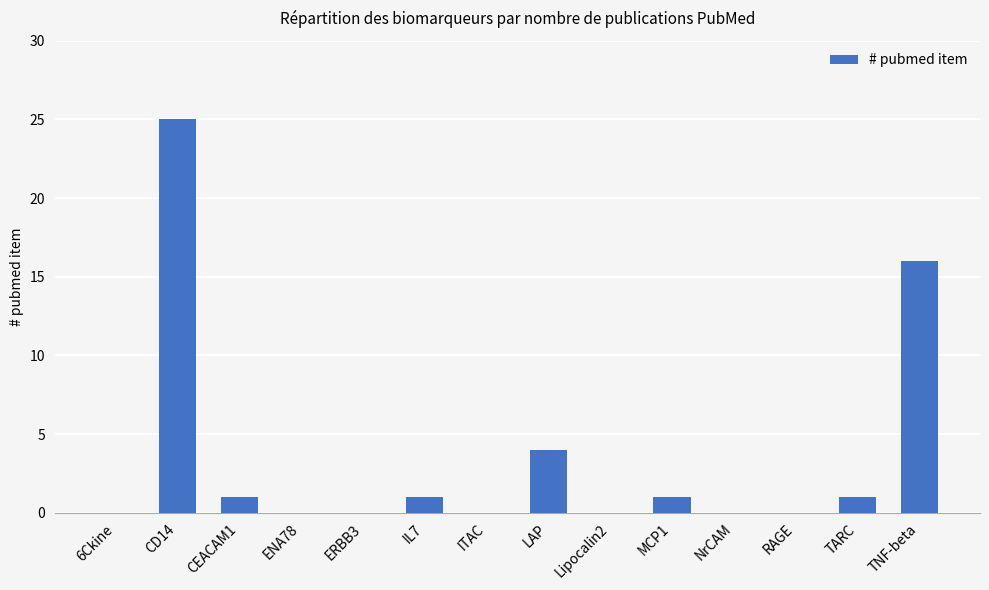

What is the average value?

4